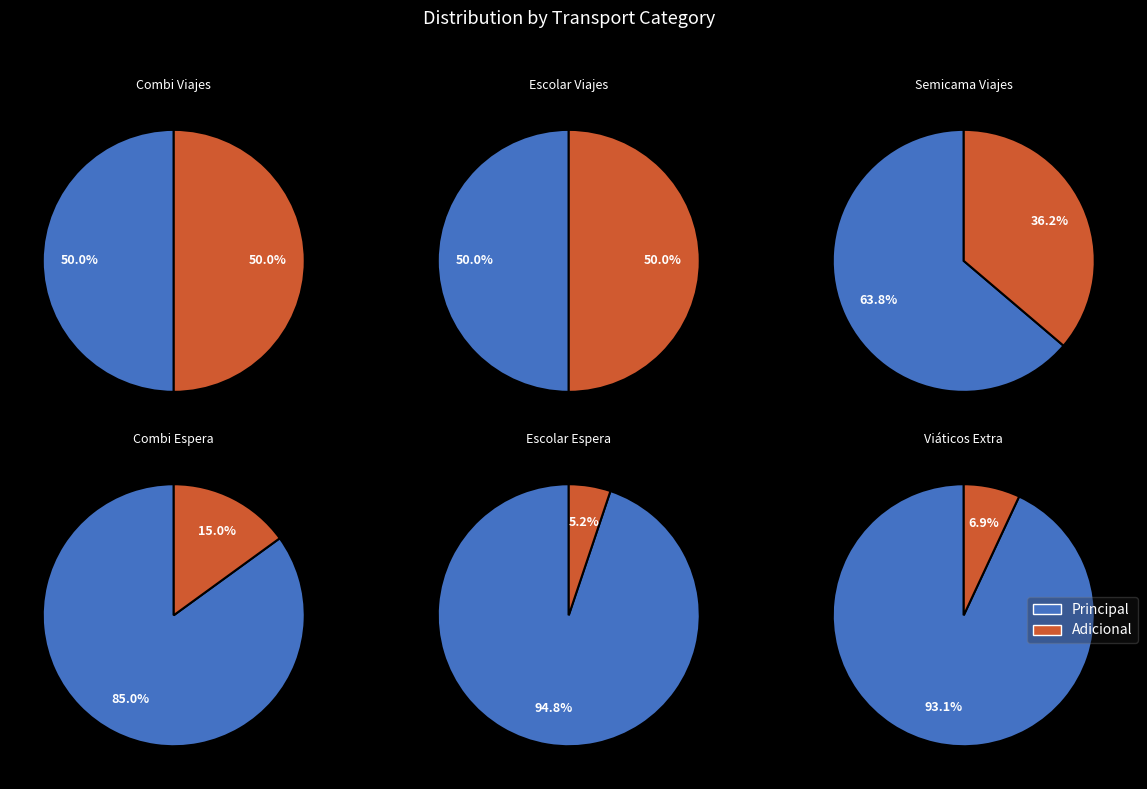

Does Viajes combi account for over 50% of the chart?

No